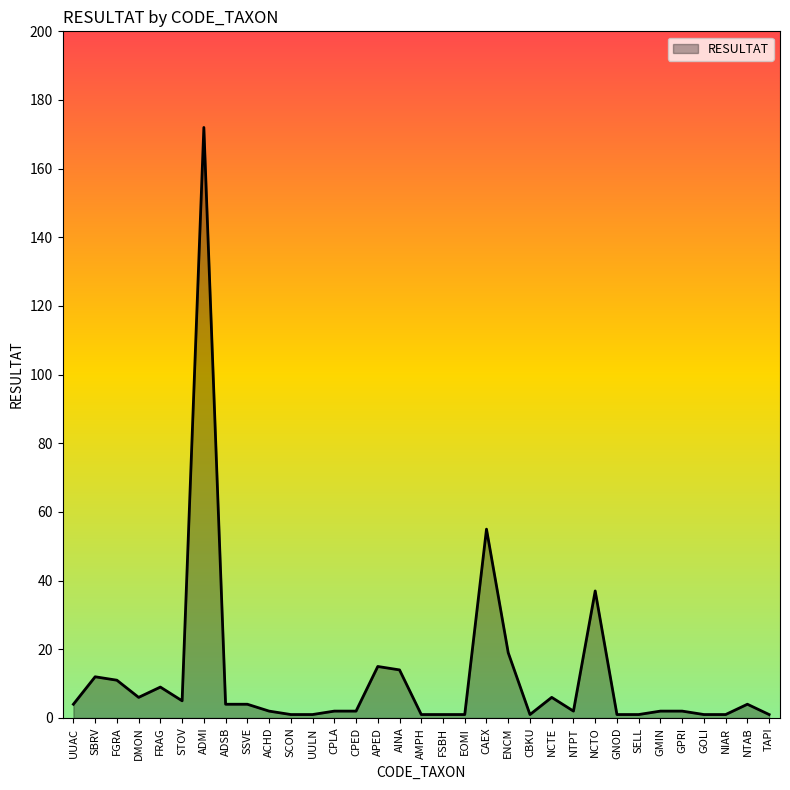

What is the sum of the values at NCTO and GPRI?

39